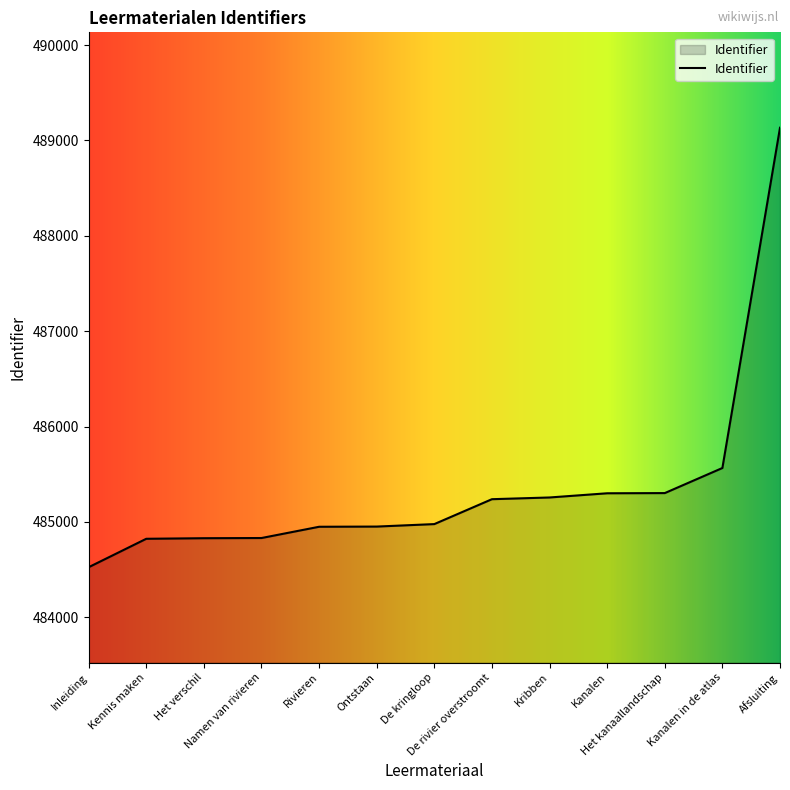

What is the minimum value shown in the chart?

484526